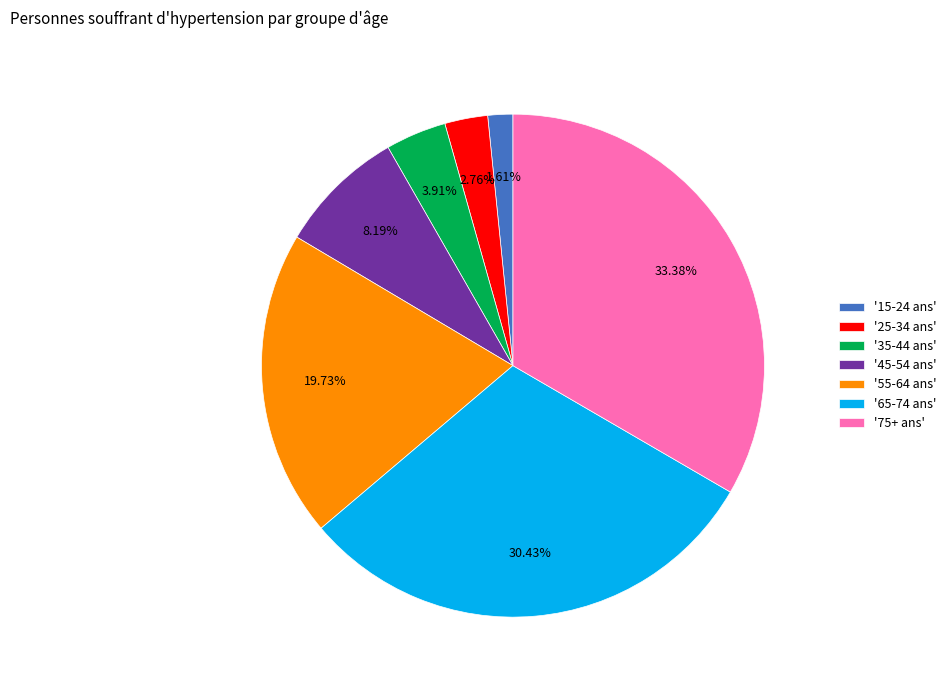

Rank the categories by value from lowest to highest.

'15-24 ans', '25-34 ans', '35-44 ans', '45-54 ans', '55-64 ans', '65-74 ans', '75+ ans'